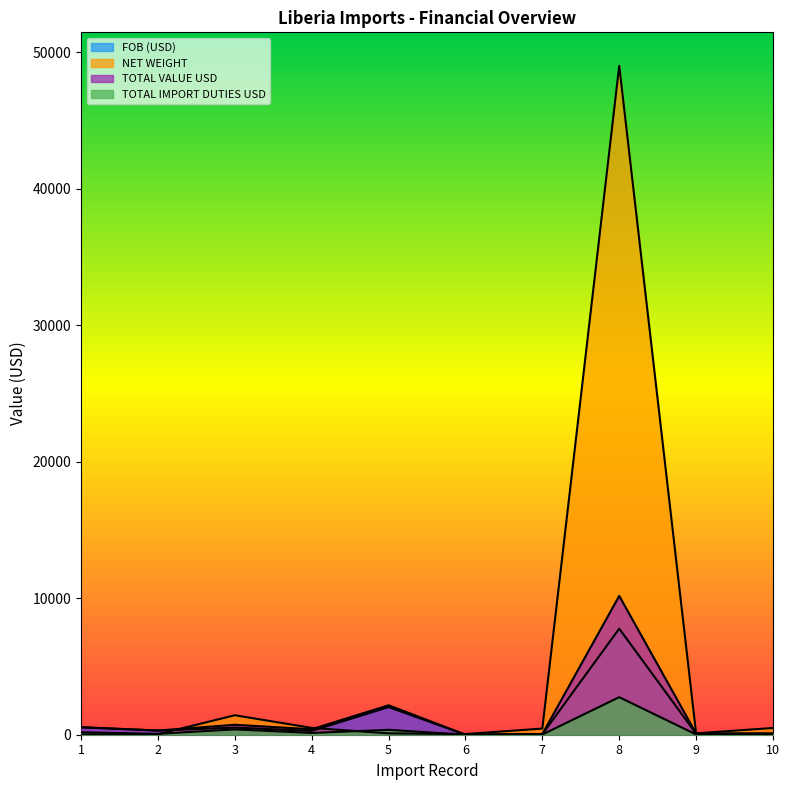

Reading left to right, extract all data points from this chart.

FOB (USD): 546.6	307.7	522.0	280.0	2024.9	3.0	40.0	7769.1	75.0	86.2
NET WEIGHT: 15.0	33.0	1426.0	500.0	99.0	50.0	450.0	49000.0	100.0	495.0
TOTAL VALUE USD: 546.6	307.7	729.6	400.0	2157.5	4.2	51.8	10168.1	89.3	86.2
TOTAL IMPORT DUTIES USD: 177.9	66.3	390.7	130.2	358.3	1.4	14.0	2750.5	19.2	23.3